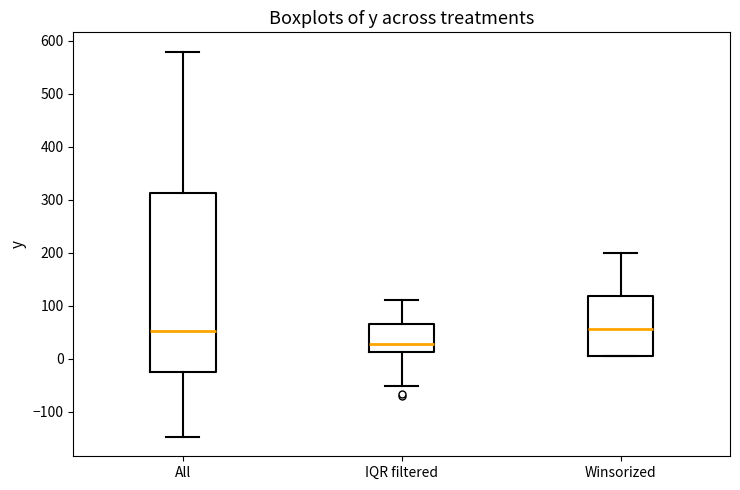

Which box is the tallest, from its lower edge to its upper edge?

All